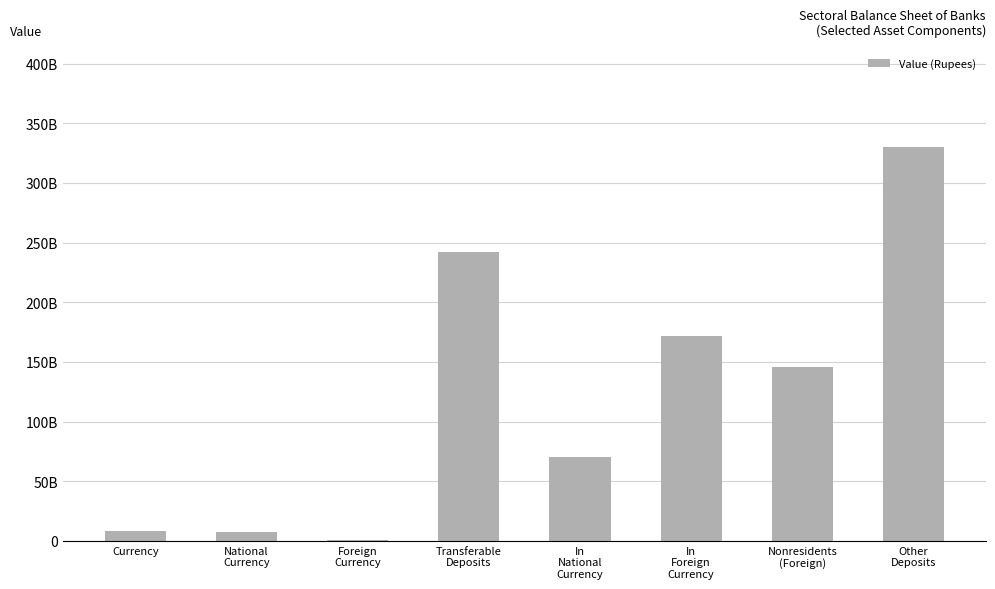

The value at National
Currency is 12247557841.7. True or false?

False